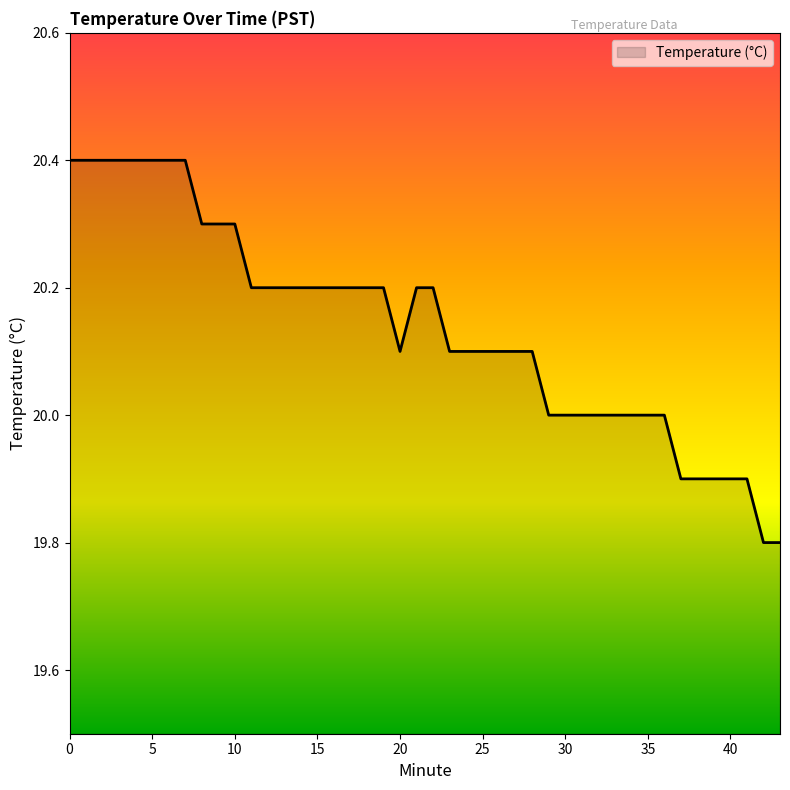

What is the maximum value shown in the chart?

20.4